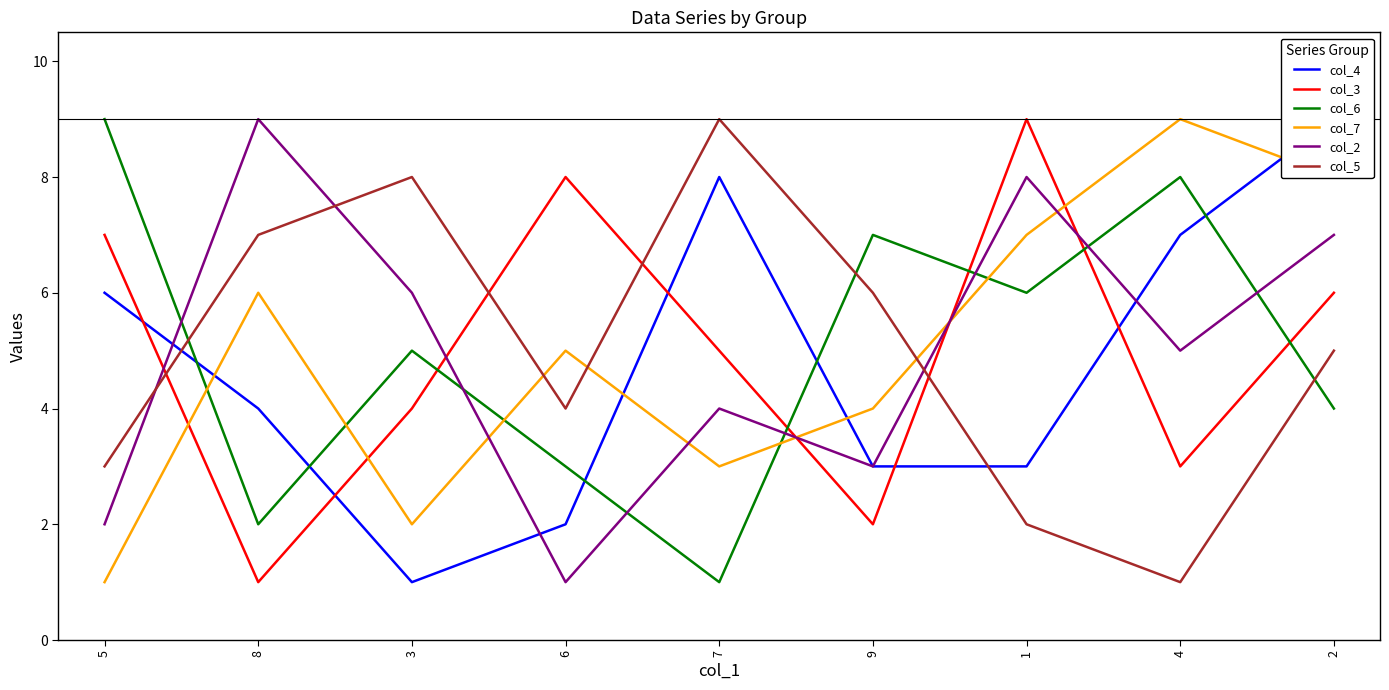

Read the col_3 value at 2.

6